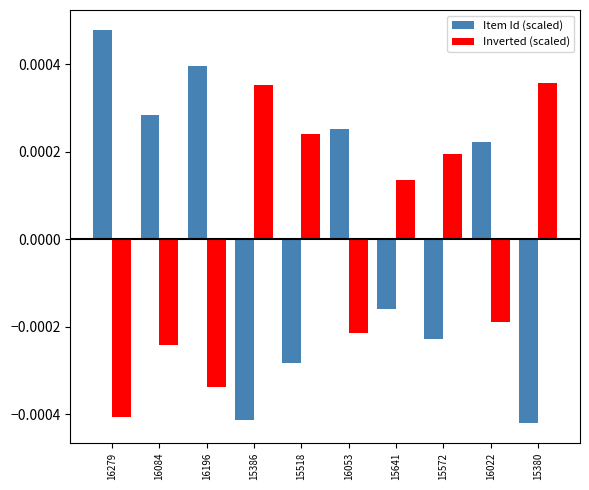

At how many categories does at least one series exceed 0?

10